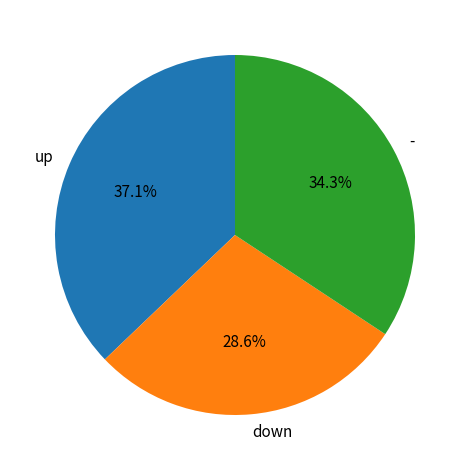

Between - and down, which is larger?

-